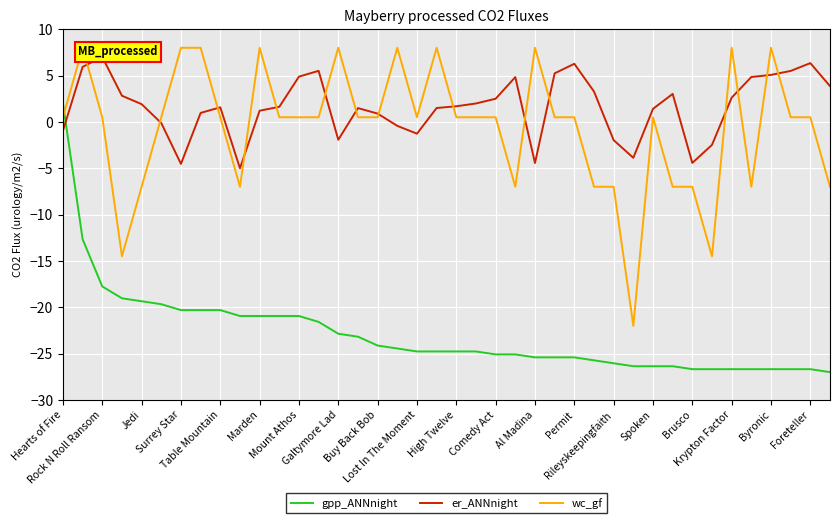

Which series changed the most between Permit and 24?

er_ANNnight